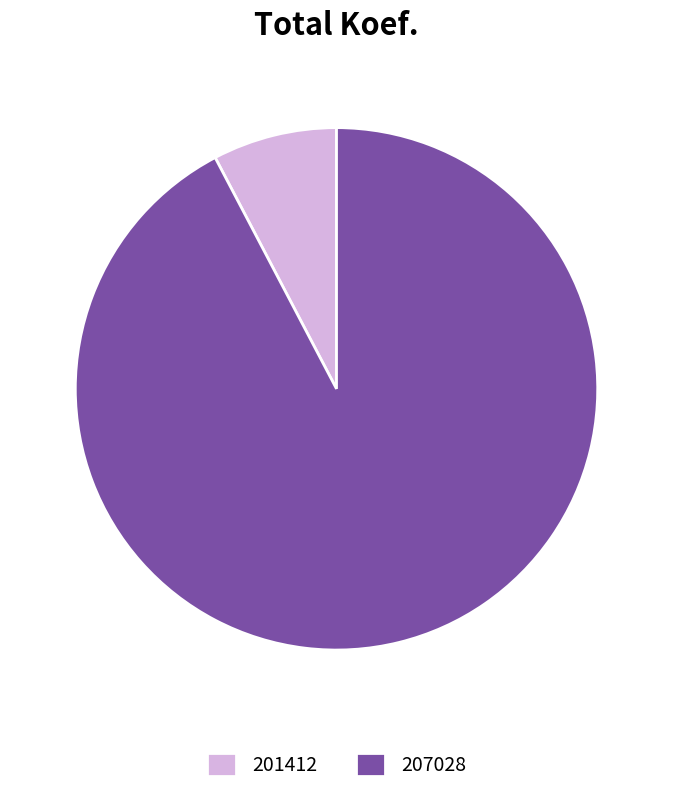

Which category has the biggest portion of the pie?

207028